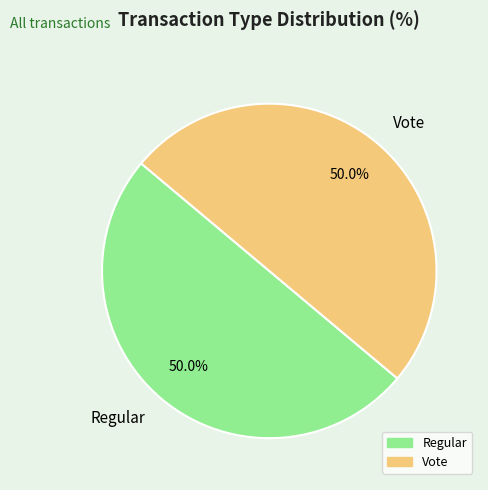

Count the number of slices in the pie.

2